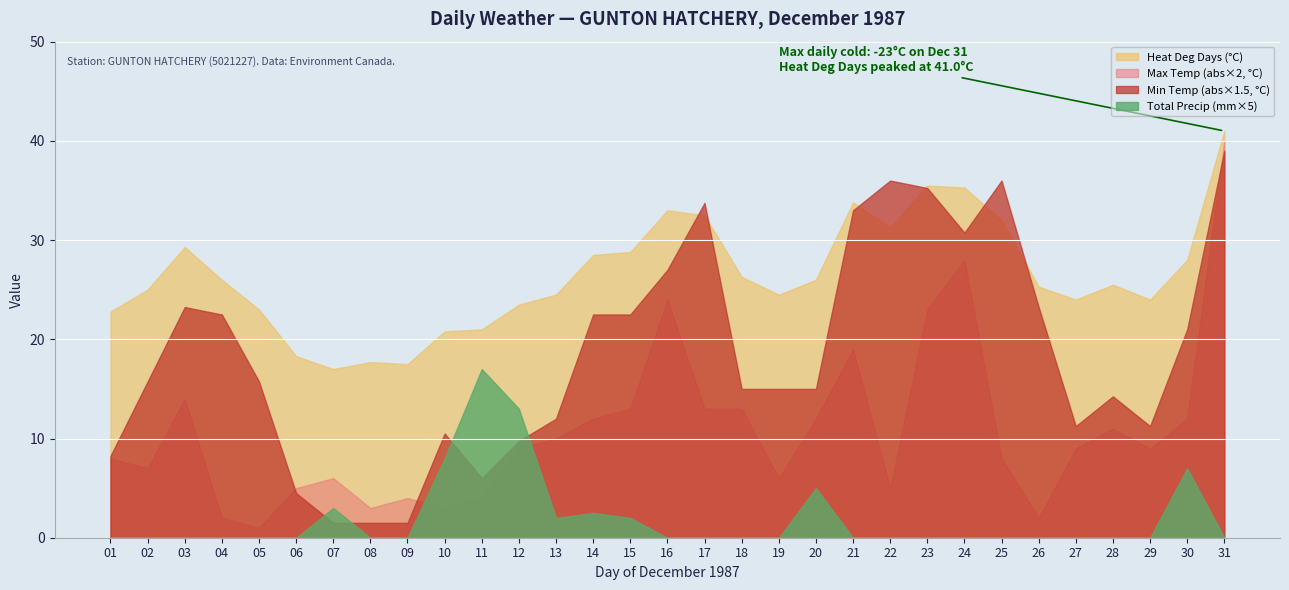

What is the spread (max minus min) of values at 23?

35.5